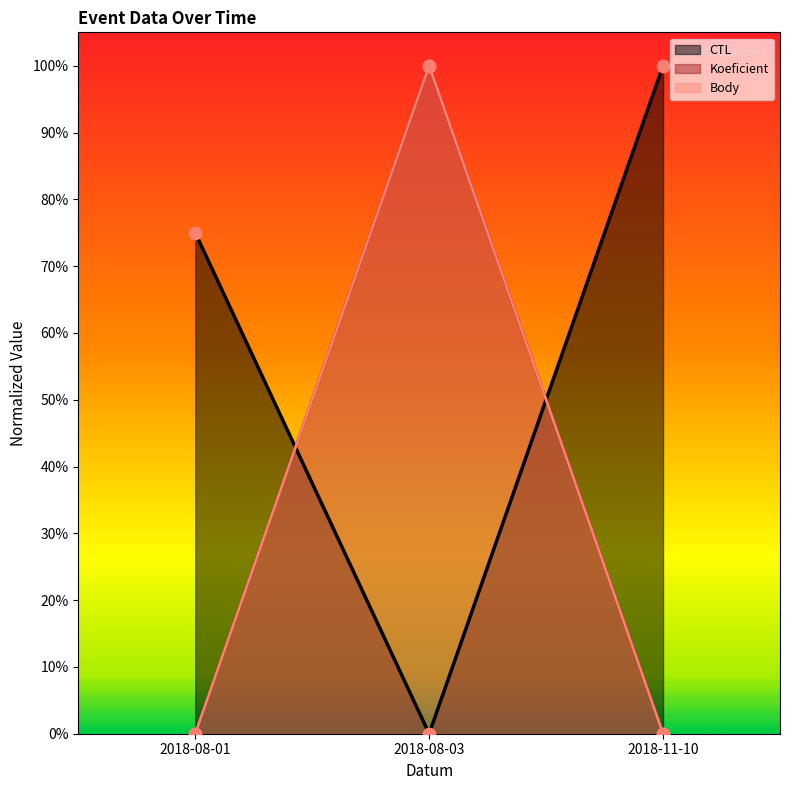

Which series reaches the minimum Y coordinate?

CTL